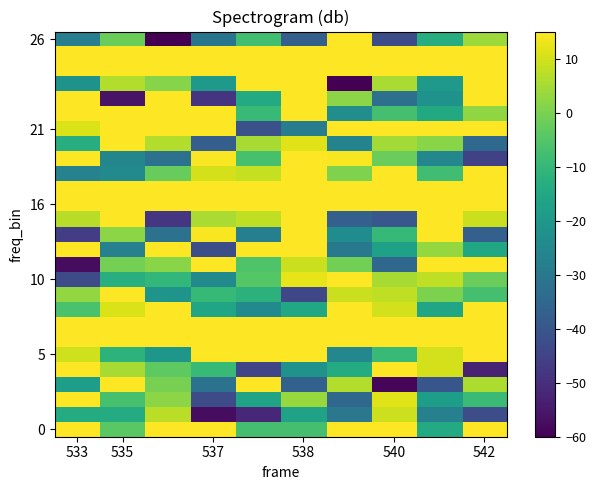

At which category is the sum across all series the highest?

538